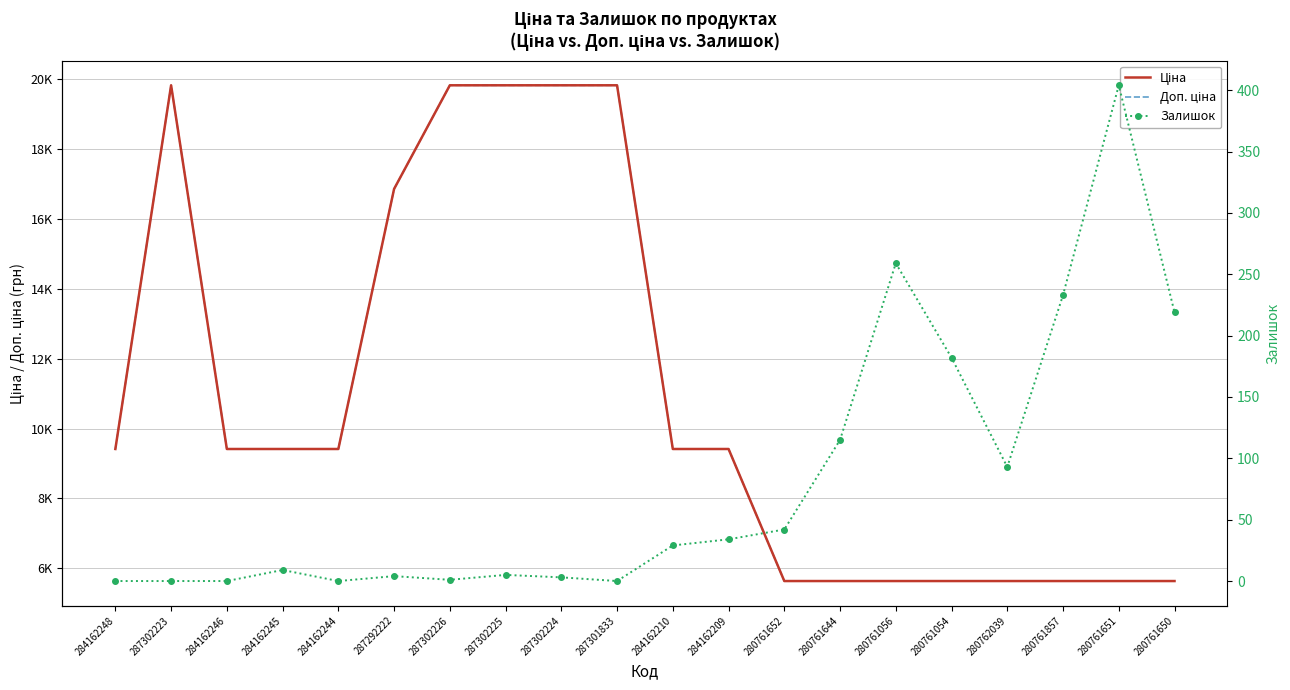

What are all the series names shown in the legend?

Ціна, Доп. ціна, Залишок